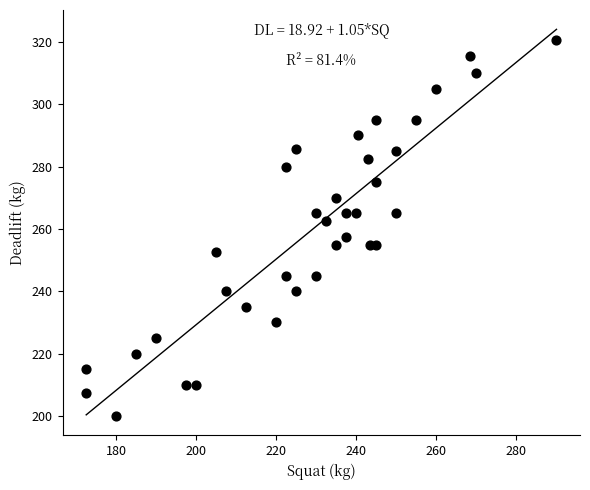

What is the range of Y values (max minus min)?

120.5